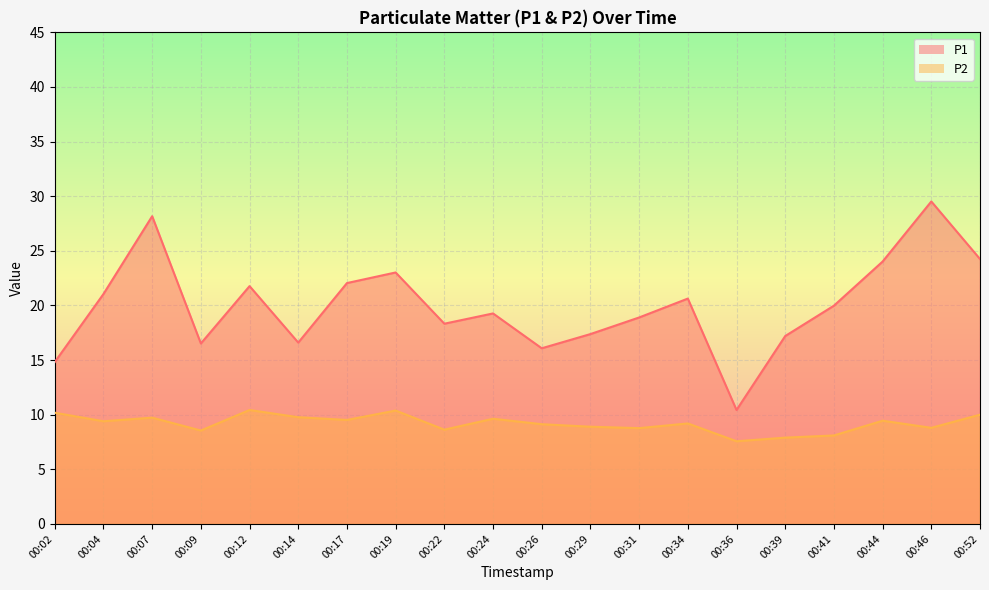

How many data points does each series have?

20